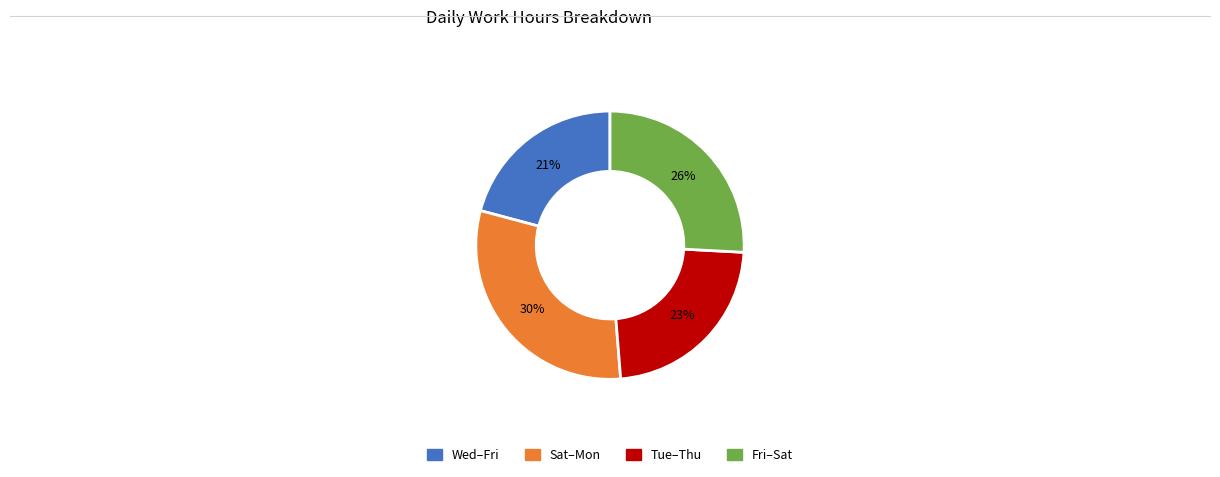

To the nearest percent, what is the average slice percentage?

25%